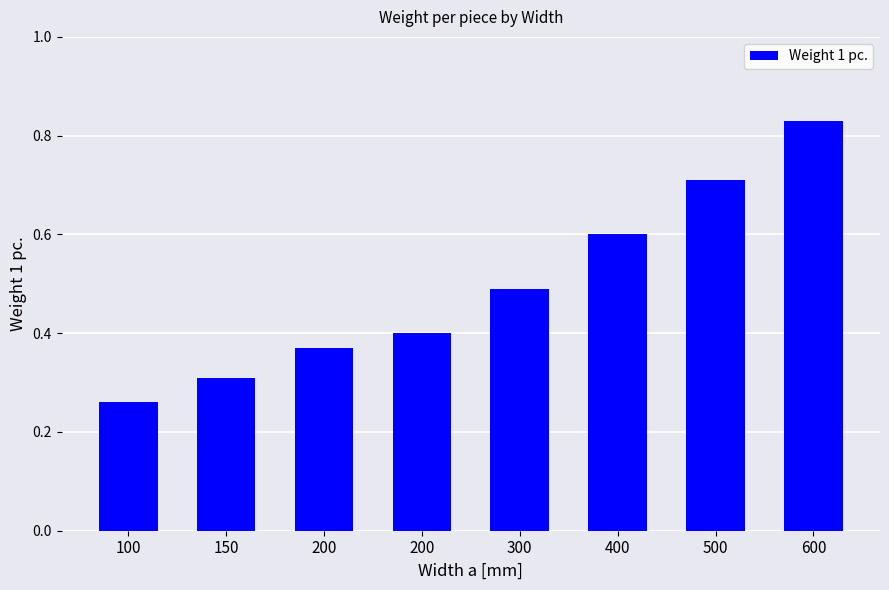

How many categories are shown in the chart?

8